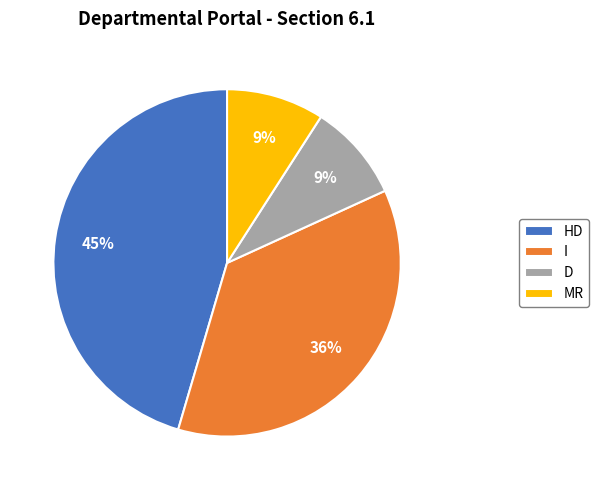

How many segments does this pie chart have?

4